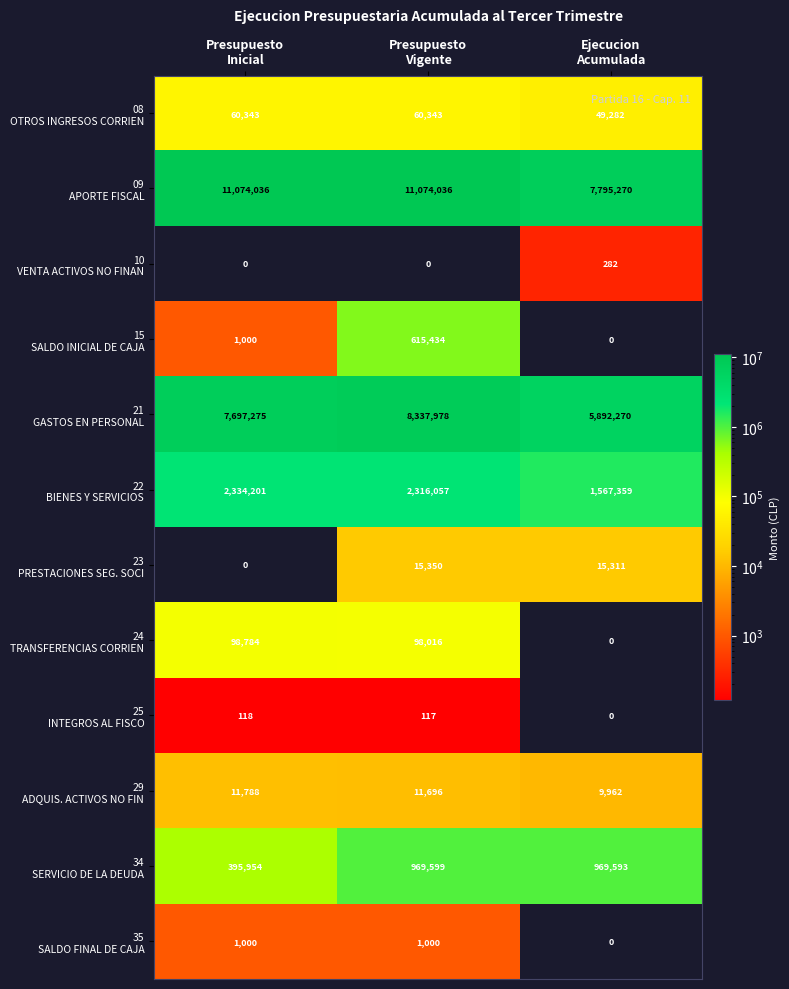

What is the maximum value shown in the chart?

11074036